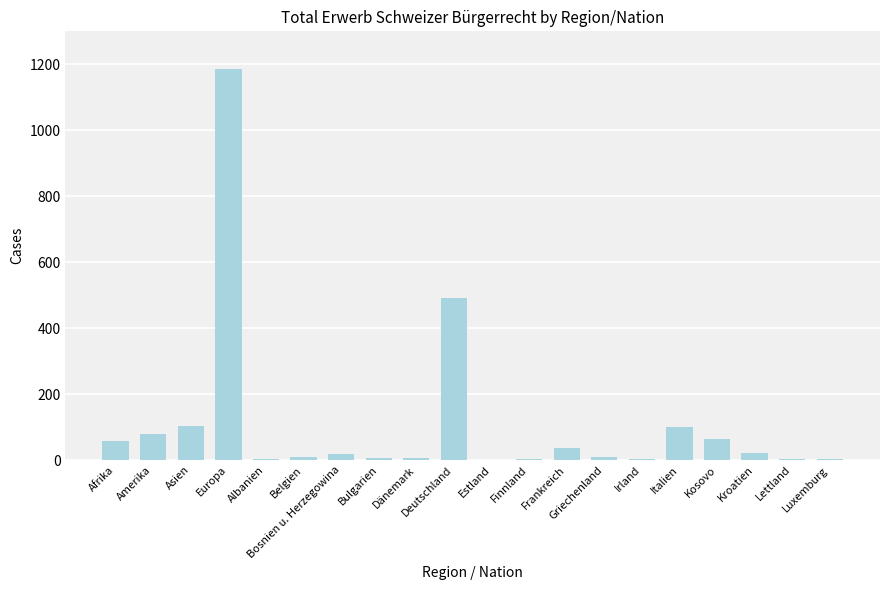

At which label is the value closest to 594?

Deutschland